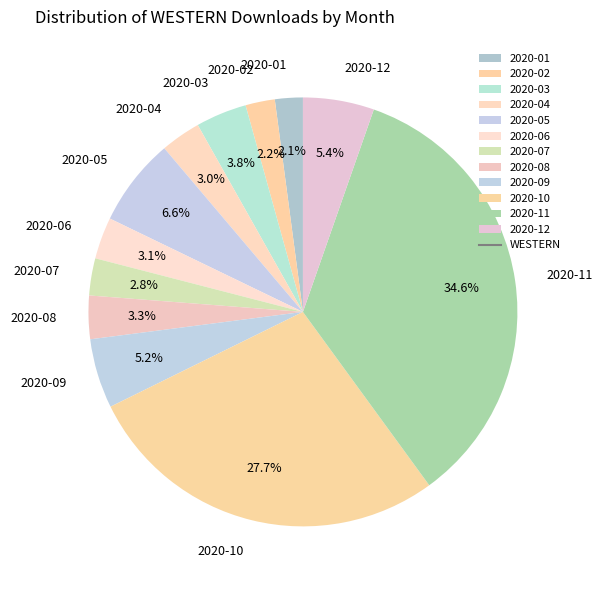

What percentage do 2020-10 and 2020-09 together represent?

33.0%